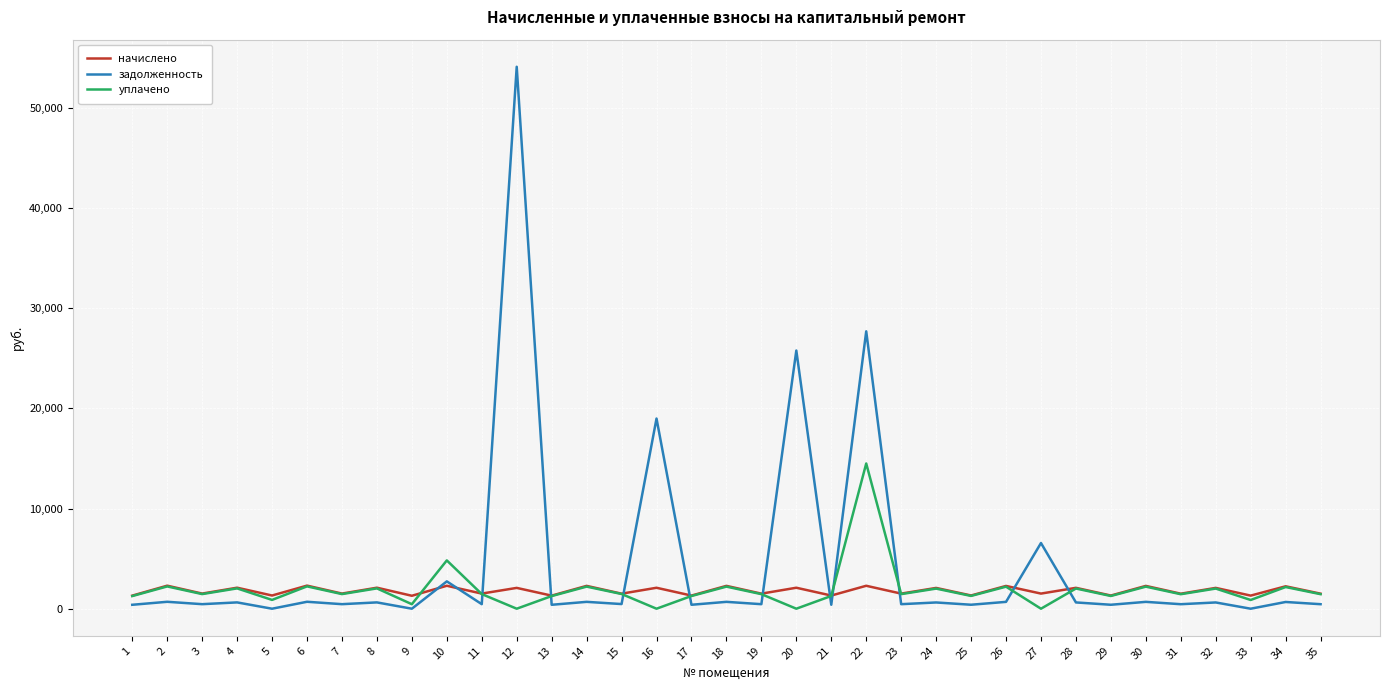

At which category is the sum across all series the highest?

12